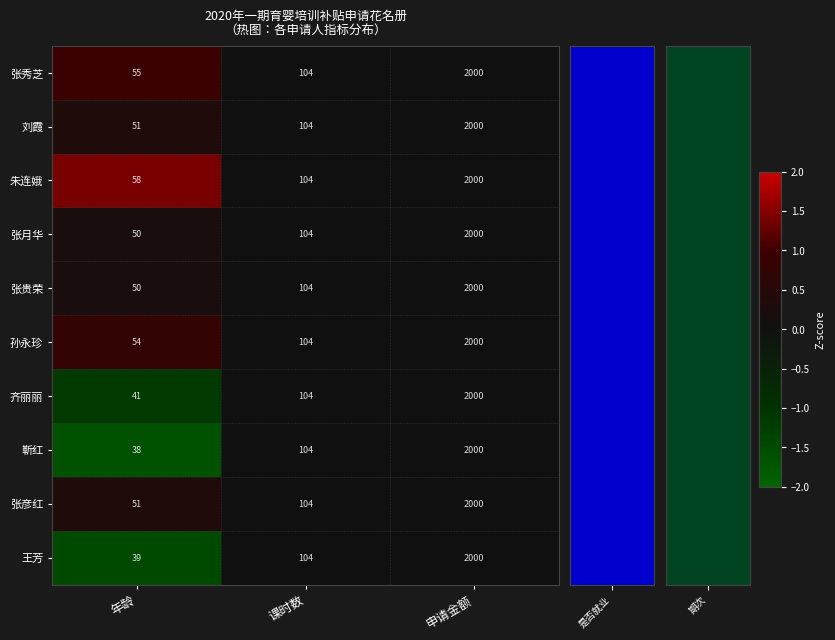

True or false: 王芳 has a value of 15 at 年龄.

False